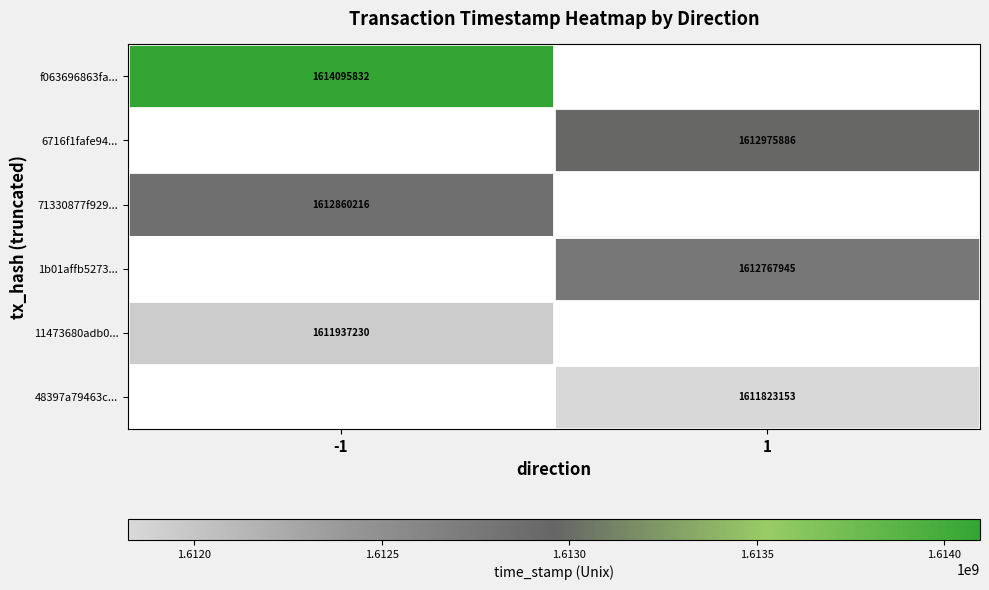

The 71330877f929... series shows 919780945 at -1. True or false?

False